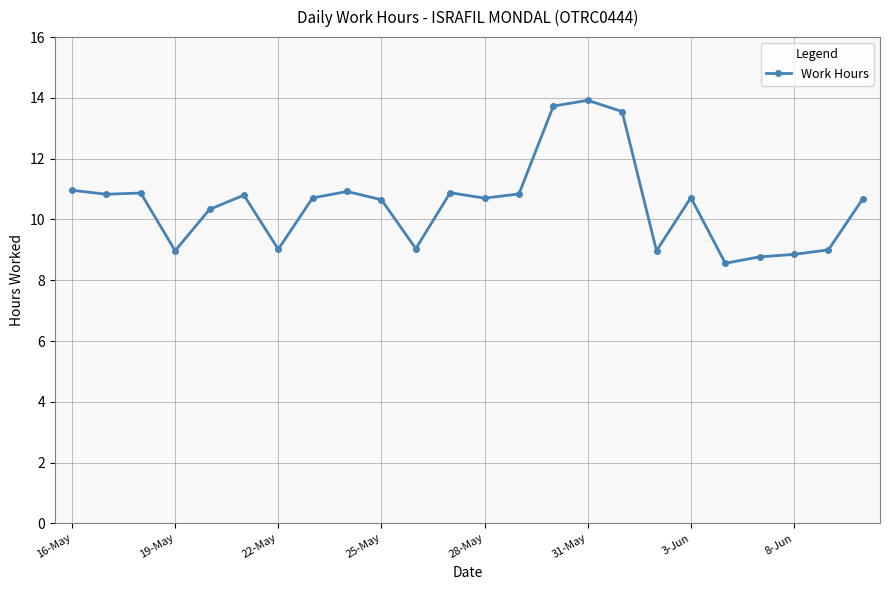

What is the maximum value shown in the chart?

13.9